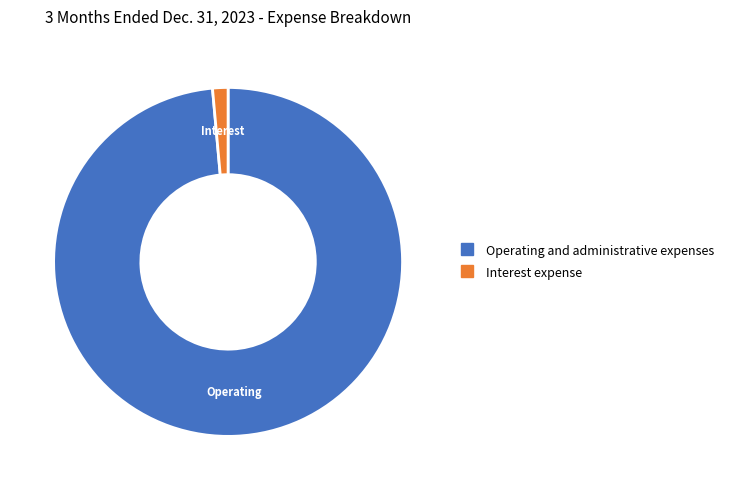

Between Interest expense and Operating and administrative expenses, which is larger?

Operating and administrative expenses